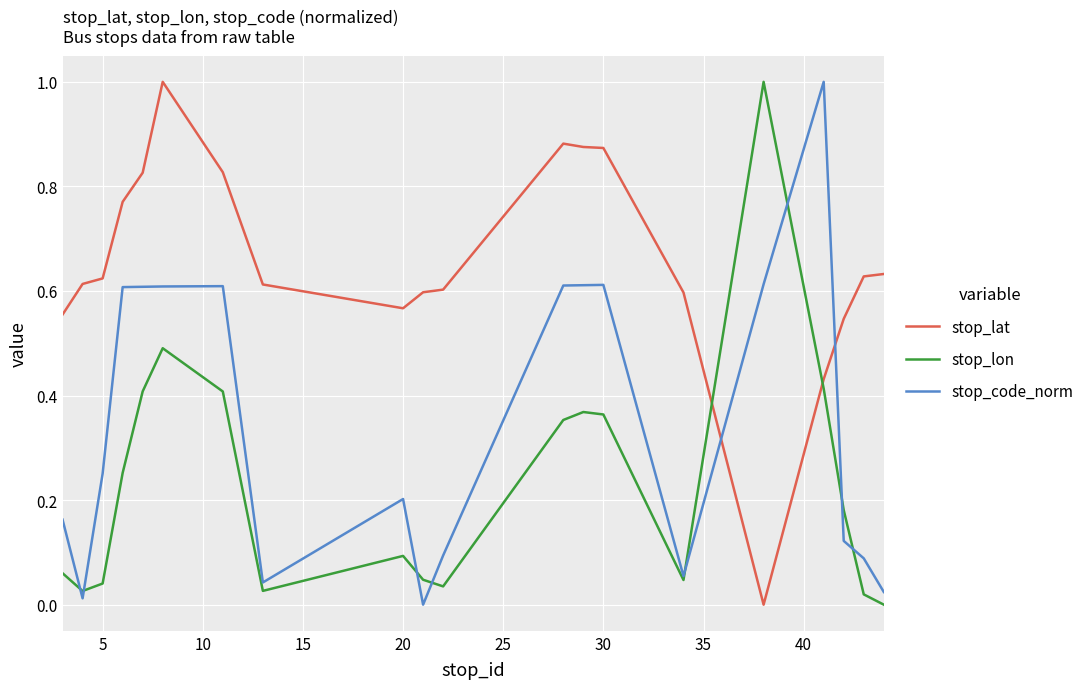

Which series ends up on top after the final intersection of stop_lat and stop_code_norm?

stop_lat